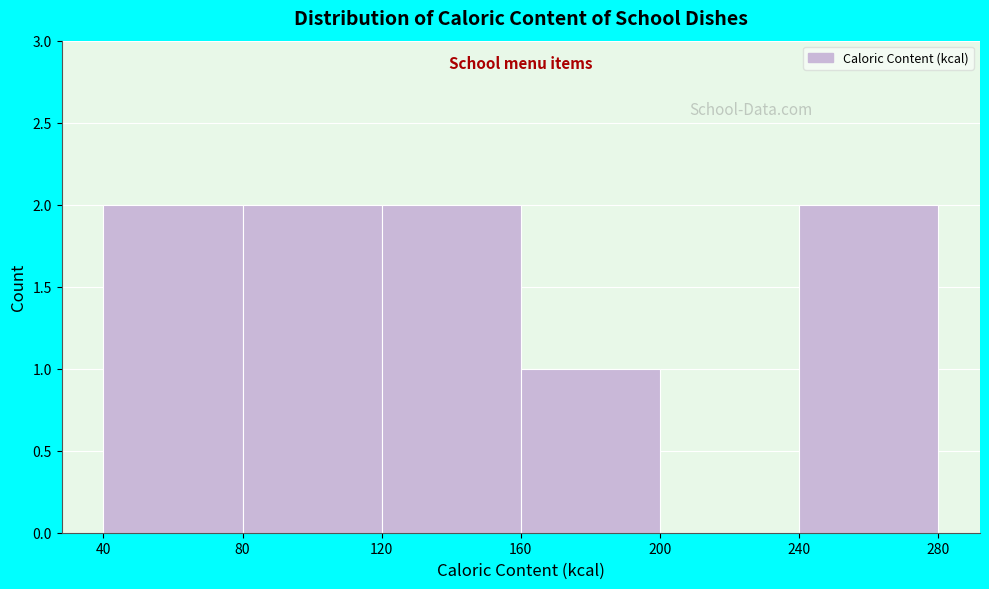

Reading left to right, transcribe this chart: for each bar, give the range it covers on the x-axis and its height. The values are not printed on the chart, so give them approximately, as read against the axis.

40 to 80: 2
80 to 120: 2
120 to 160: 2
160 to 200: 1
200 to 240: 0
240 to 280: 2